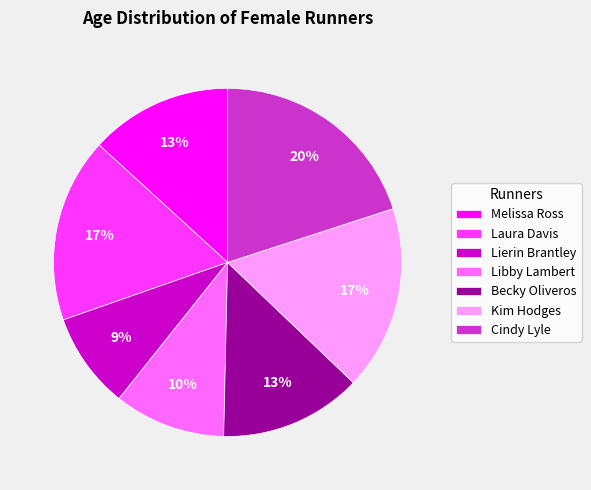

Is it true that Libby Lambert is 4% of the pie?

False